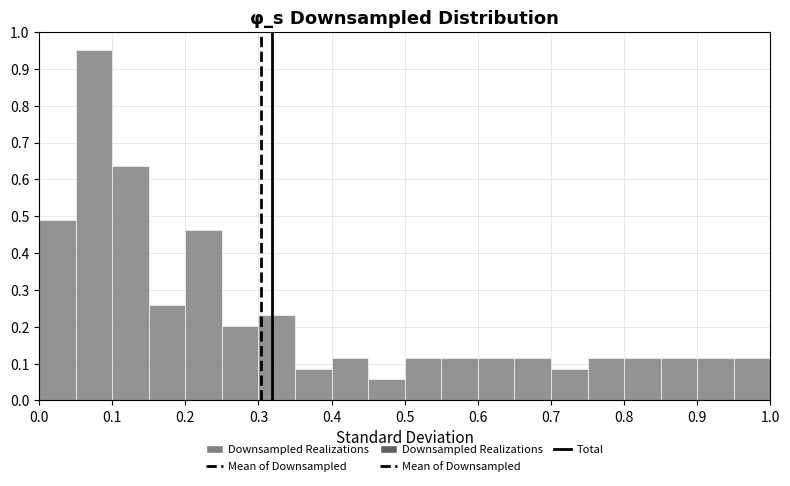

Reading left to right, list every bar in this chart as the range it spans on the x-axis followed by its height. The values are not printed on the chart, so give them approximately, as read against the axis.

0.00 to 0.05: 0.49
0.05 to 0.10: 0.95
0.10 to 0.15: 0.63
0.15 to 0.20: 0.26
0.20 to 0.25: 0.46
0.25 to 0.30: 0.20
0.30 to 0.35: 0.23
0.35 to 0.40: 0.09
0.40 to 0.45: 0.12
0.45 to 0.50: 0.06
0.50 to 0.55: 0.12
0.55 to 0.60: 0.12
0.60 to 0.65: 0.12
0.65 to 0.70: 0.12
0.70 to 0.75: 0.09
0.75 to 0.80: 0.12
0.80 to 0.85: 0.12
0.85 to 0.90: 0.12
0.90 to 0.95: 0.12
0.95 to 1.00: 0.12